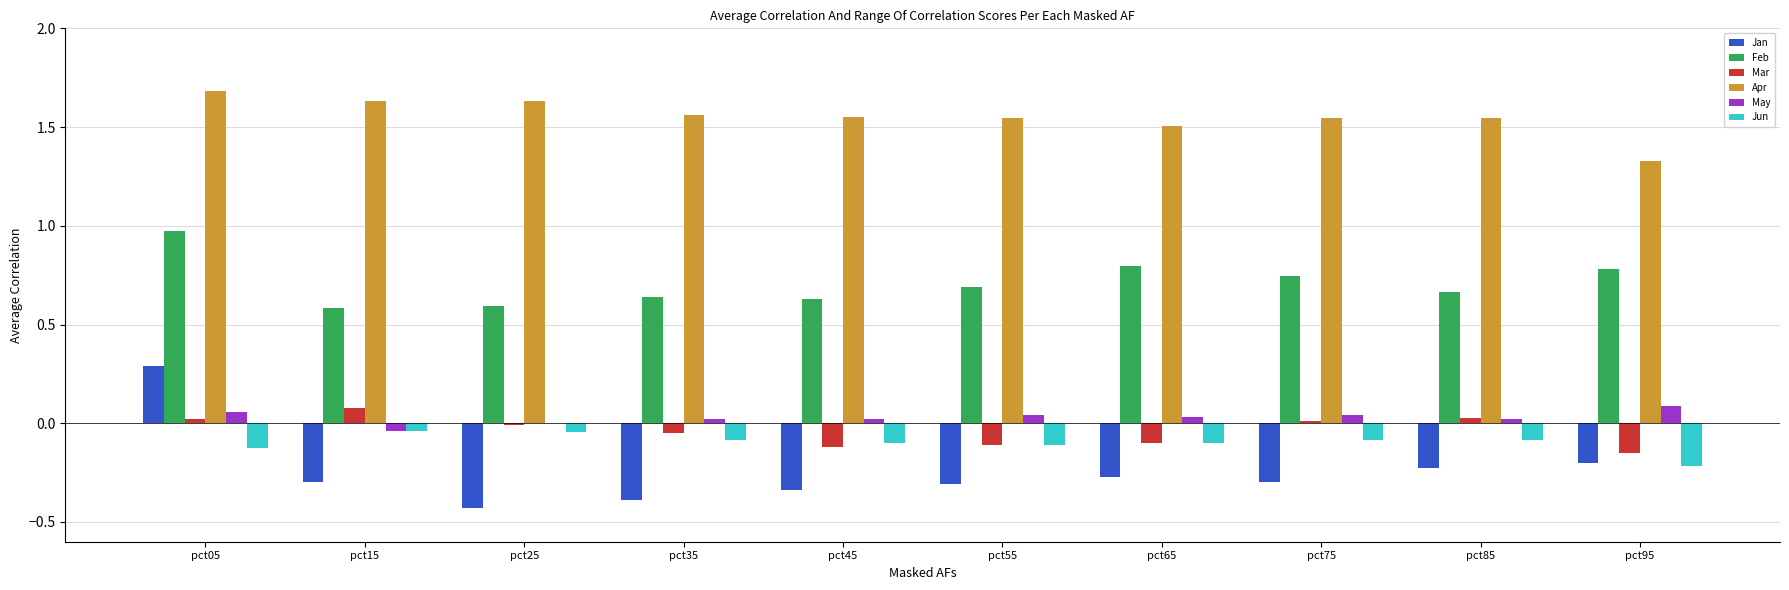

Which series has the largest total across all categories?

Apr